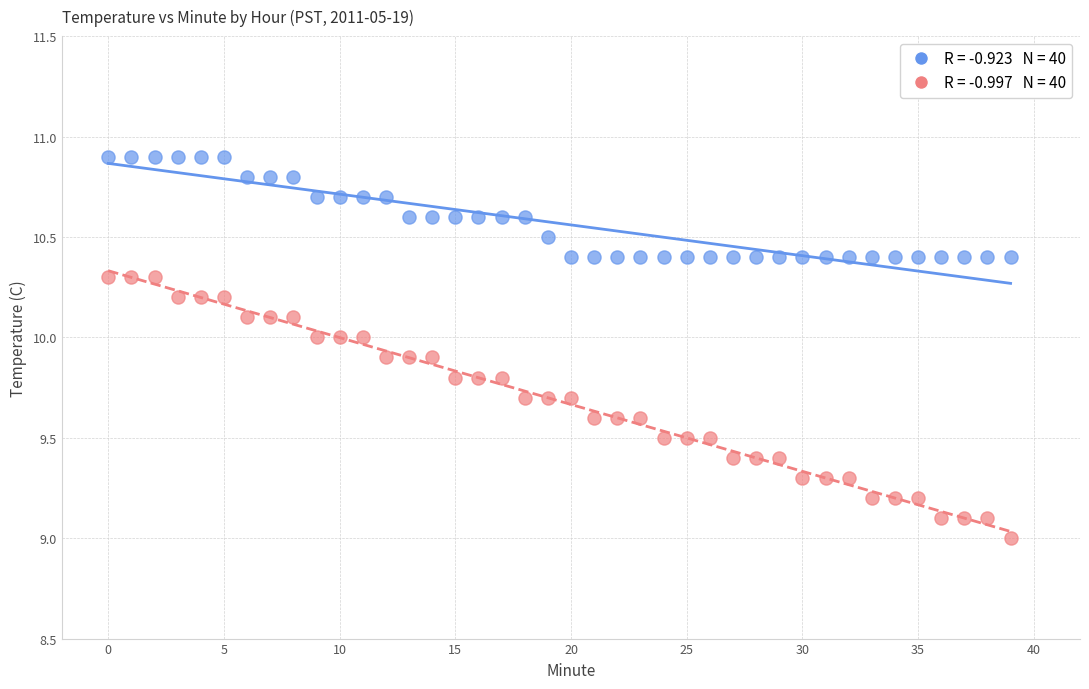

Across all data points, what is the range of Y values (max minus min)?

1.9